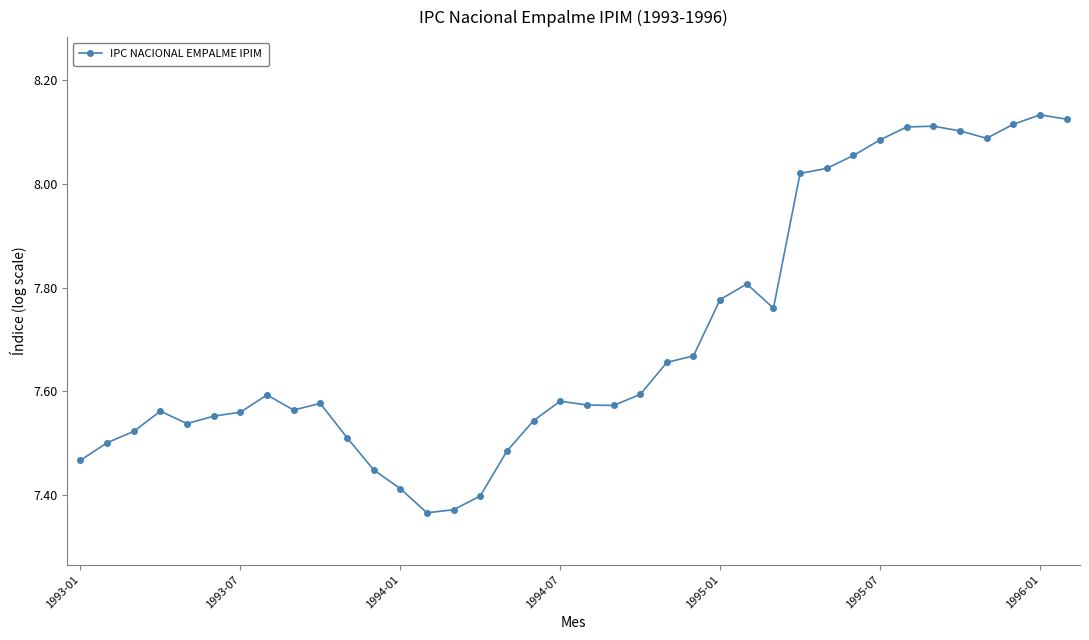

How many lines are shown in the chart?

1